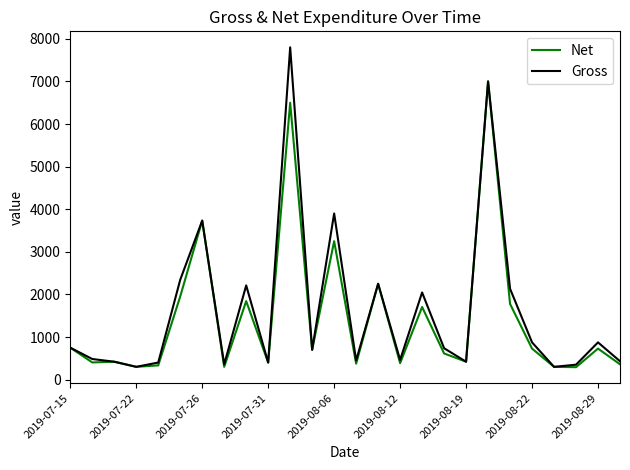

Does the chart display data point markers on the line(s)?

No